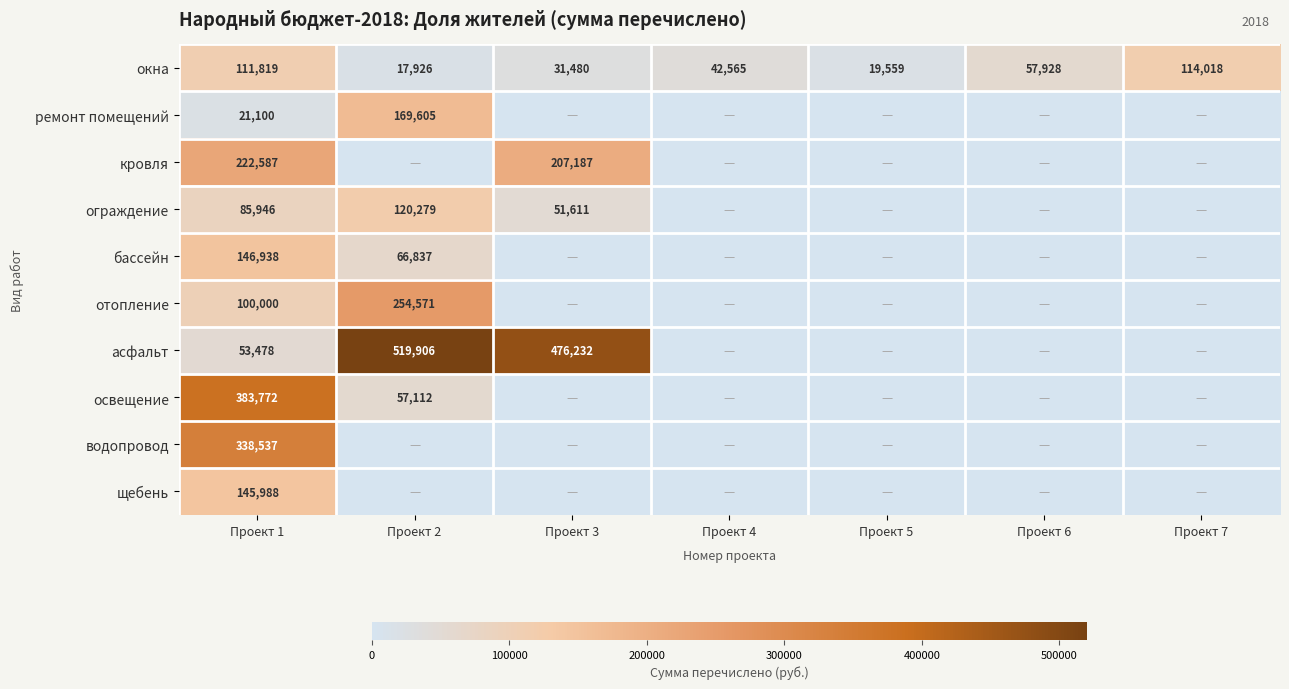

What is the difference between the maximum and minimum values in the окна series?

96092